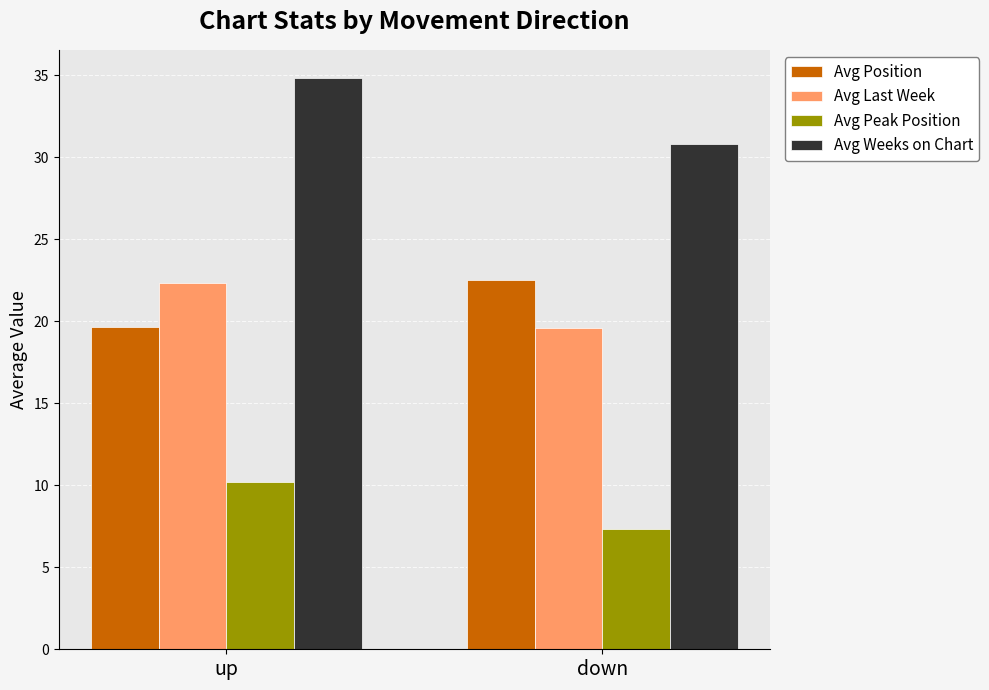

Which series has the largest total across all categories?

Avg Weeks on Chart